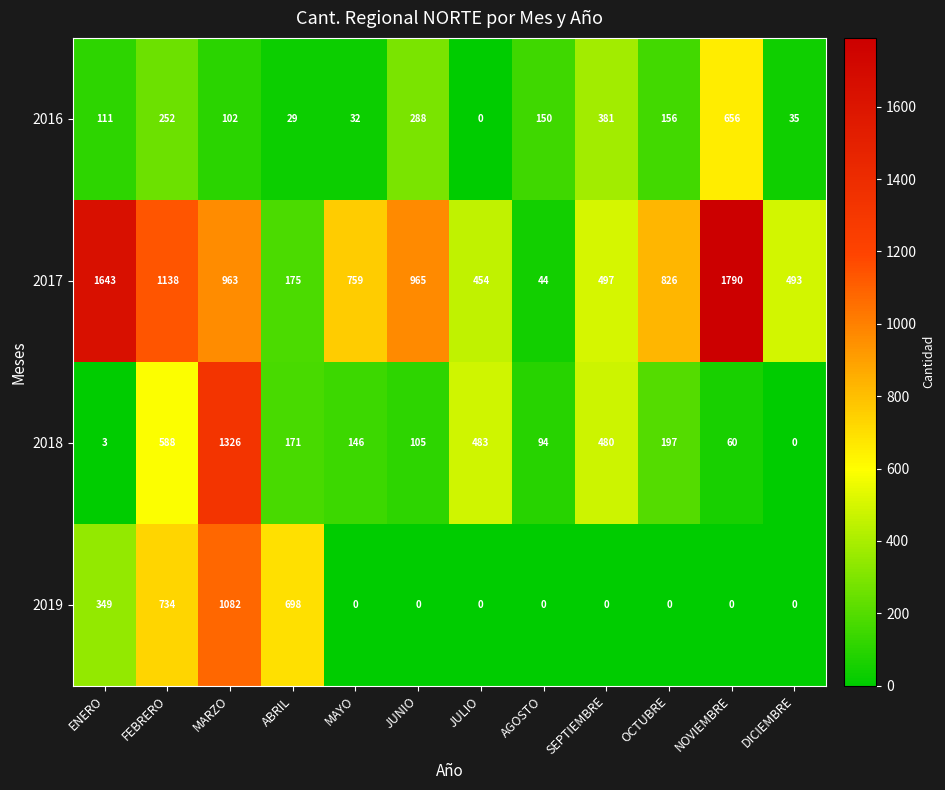

What is the difference between the highest and lowest values at OCTUBRE?

826